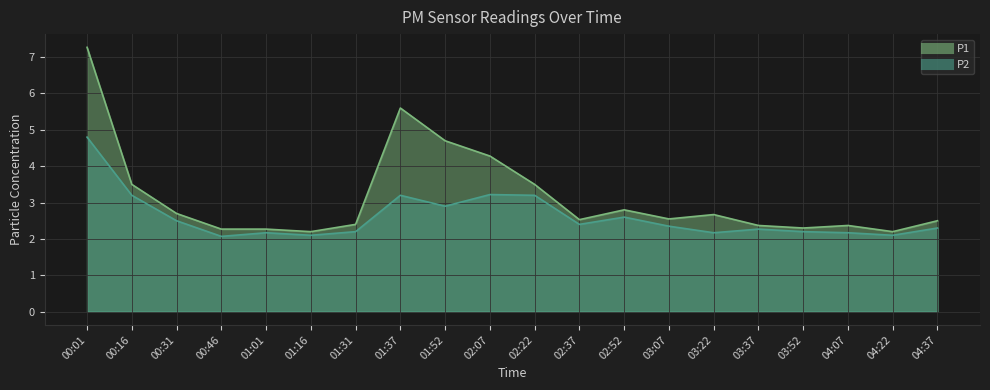

Which series changed the most between 00:01 and 01:52?

P1